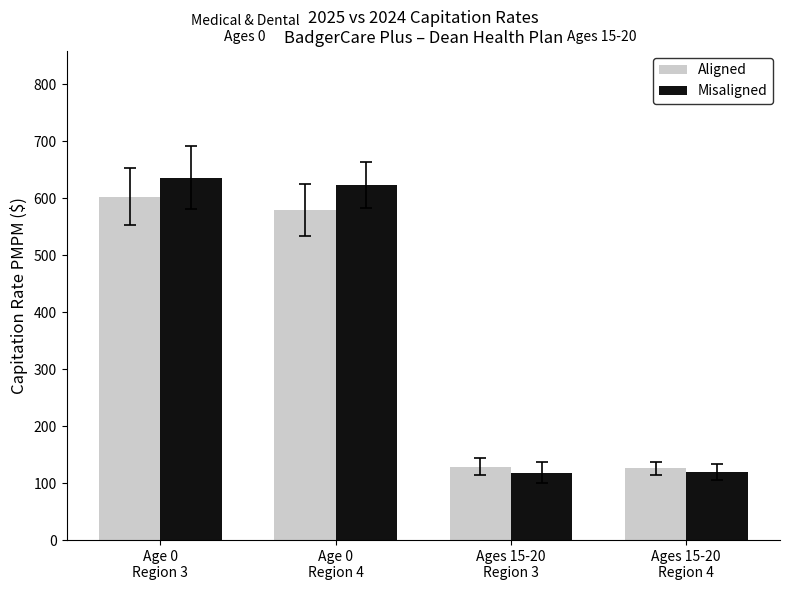

Where is Misaligned nearest to the value 377?

Age 0
Region 4